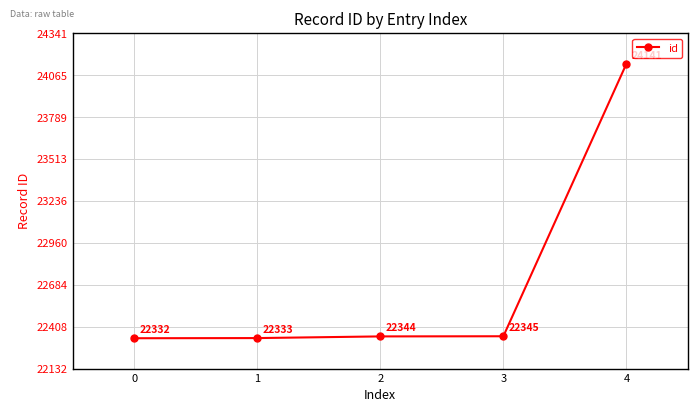

What is the change in value from 1 to 3?

+12